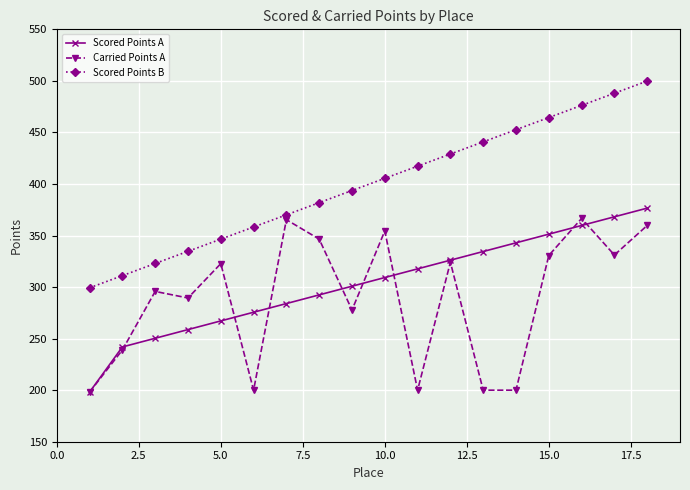

True or false: Scored Points B and Scored Points A cross at least once.

False